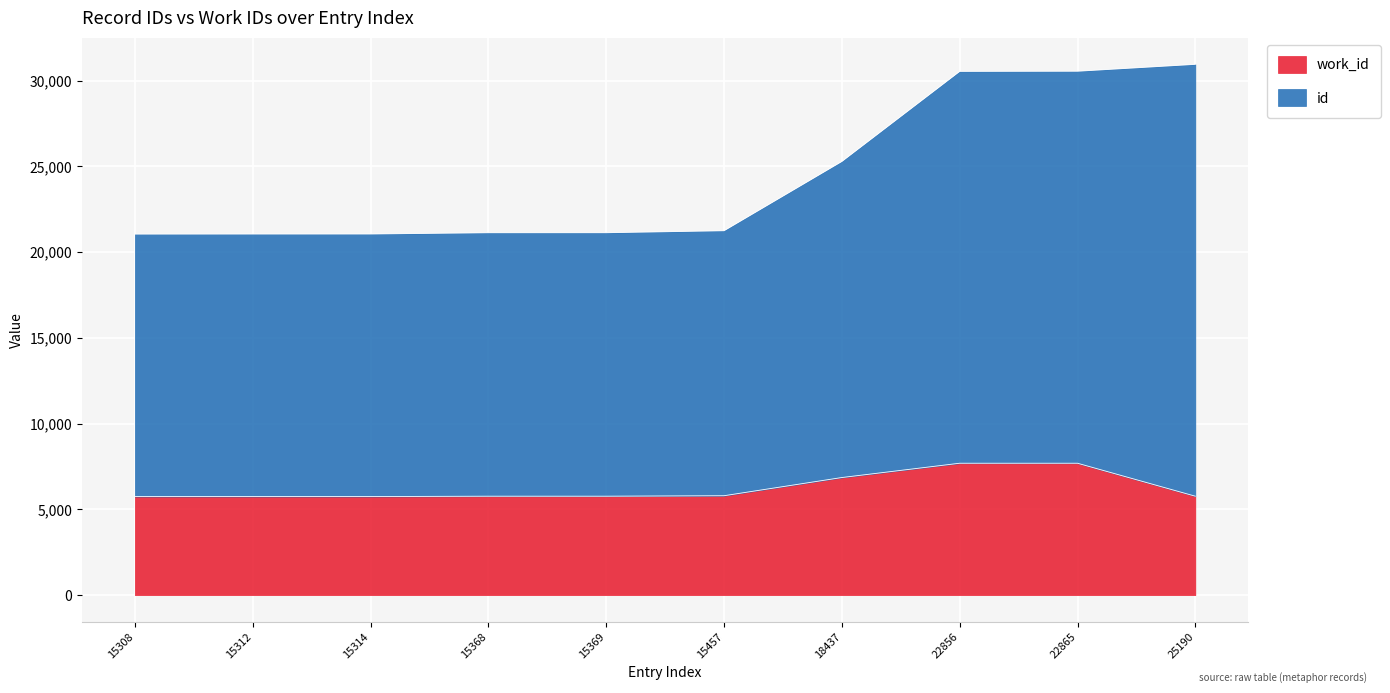

What is the difference between the maximum and minimum values in the work_id series?

1942